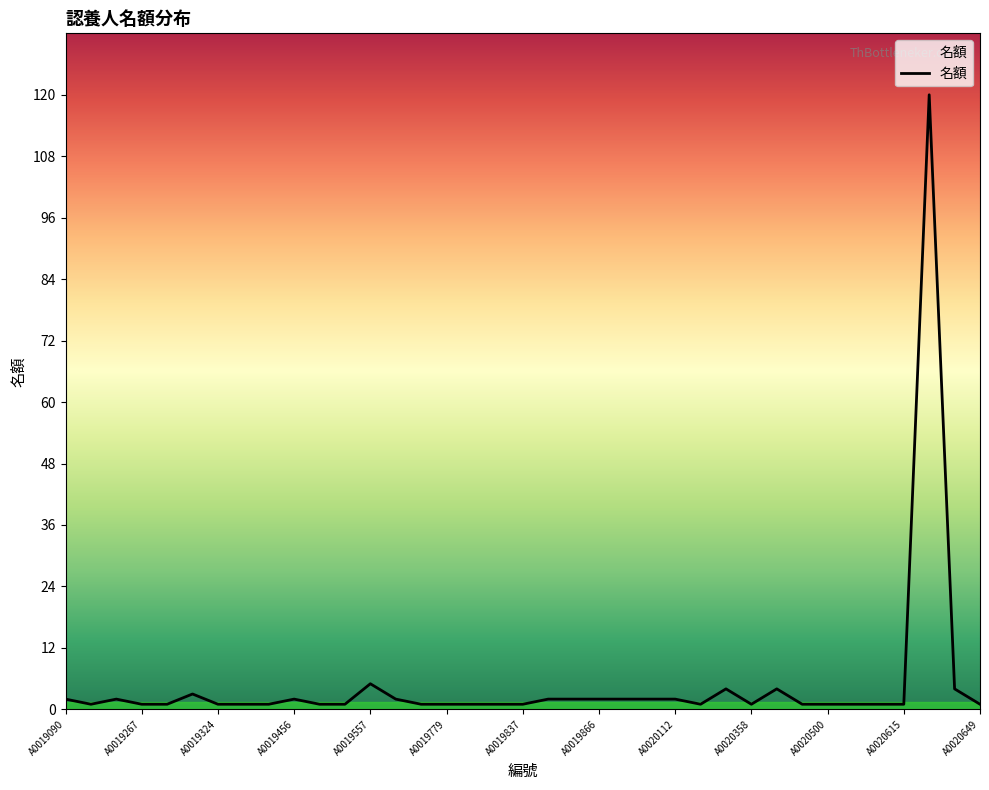

What is the maximum value shown in the chart?

120